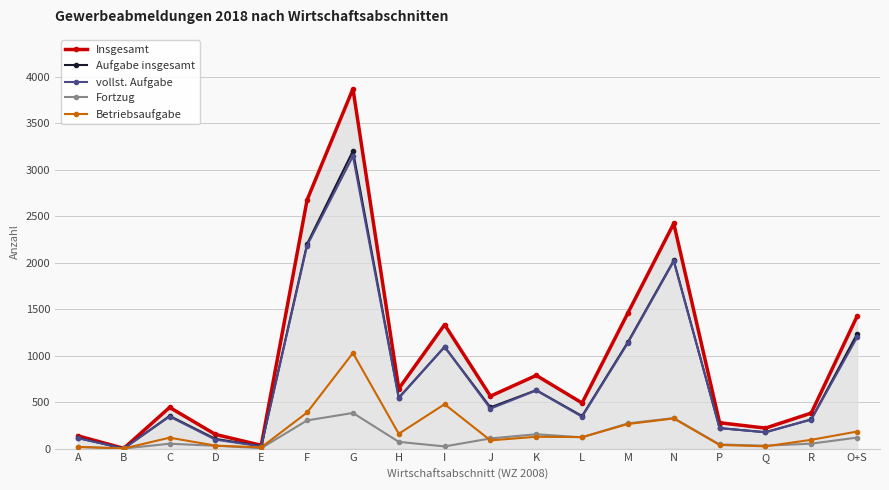

List the series in order of their peak value, highest first.

Insgesamt, Aufgabe insgesamt, vollst. Aufgabe, Betriebsaufgabe, Fortzug